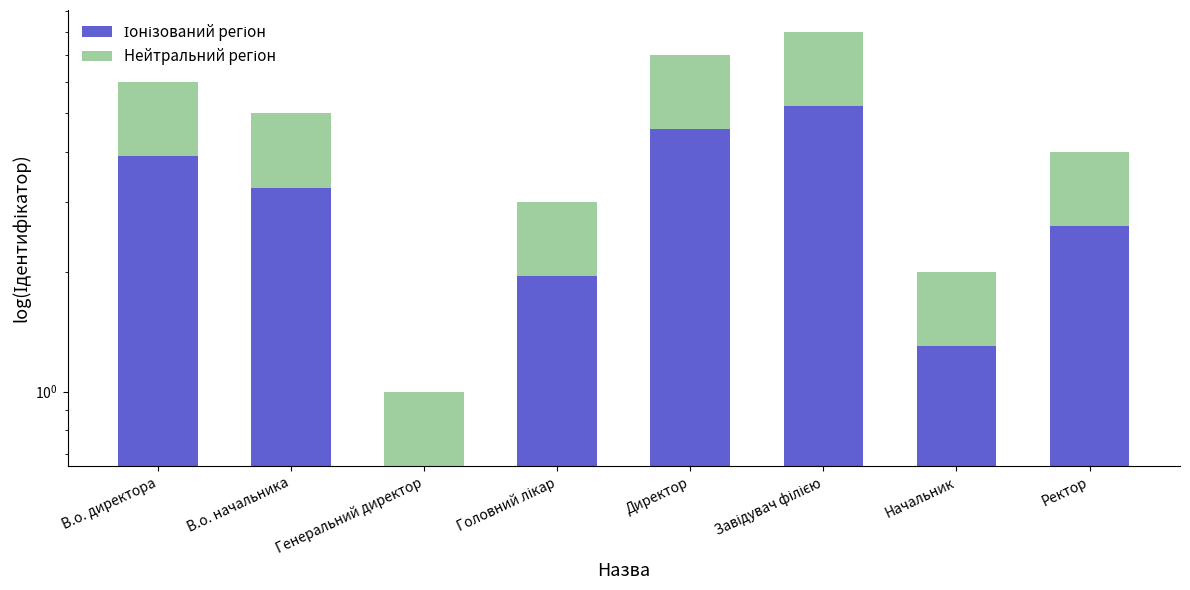

Rank the series at Генеральний директор from highest to lowest value.

Іонізований регіон, Нейтральний регіон